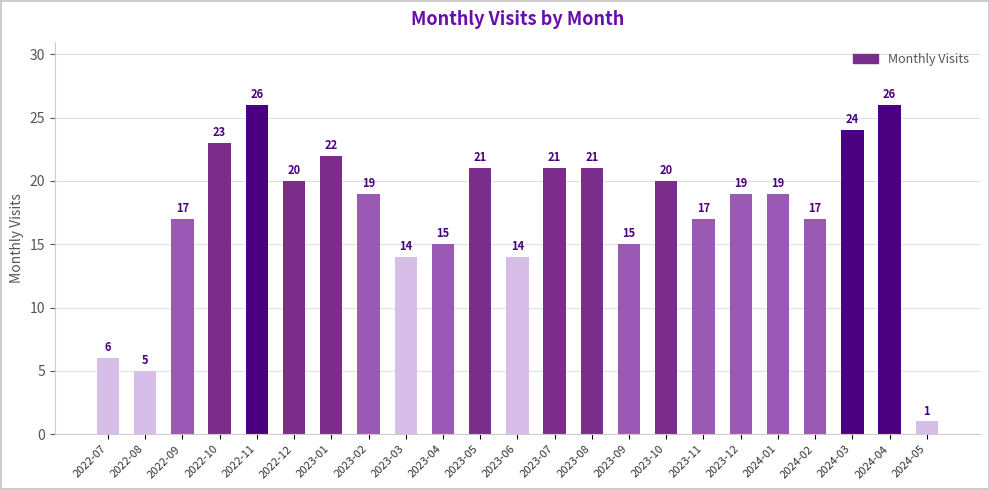

The value at 2023-04 is 15. True or false?

True